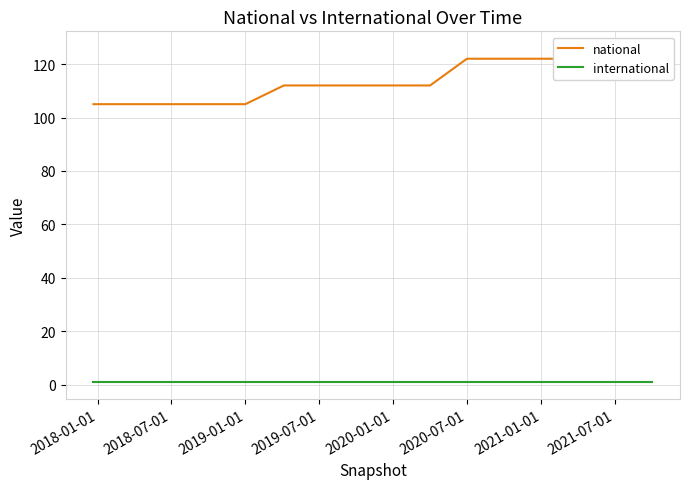

The value of international at 9 is 2. True or false?

False